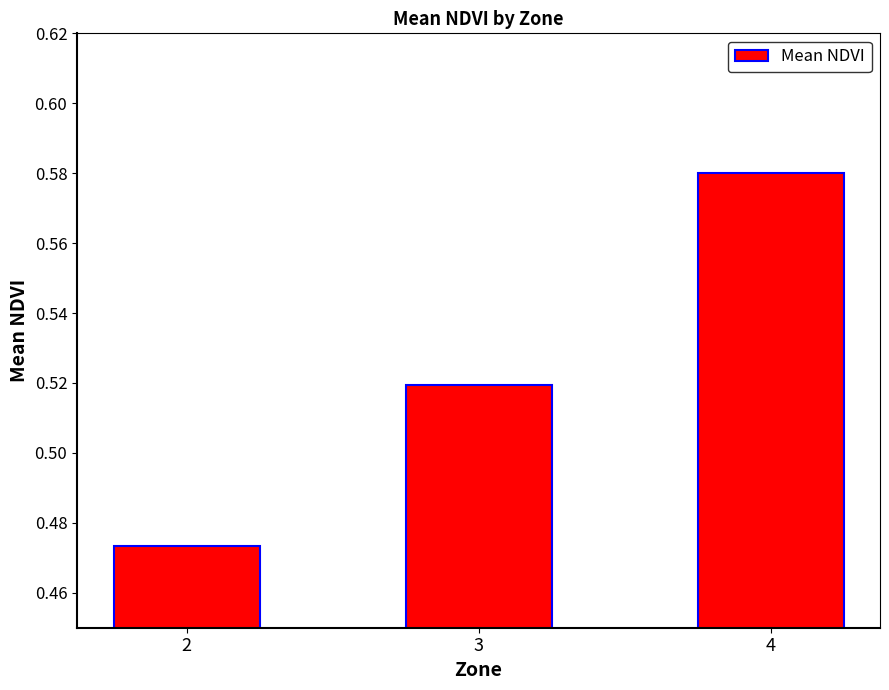

List the labels in order of value, smallest first.

2, 3, 4